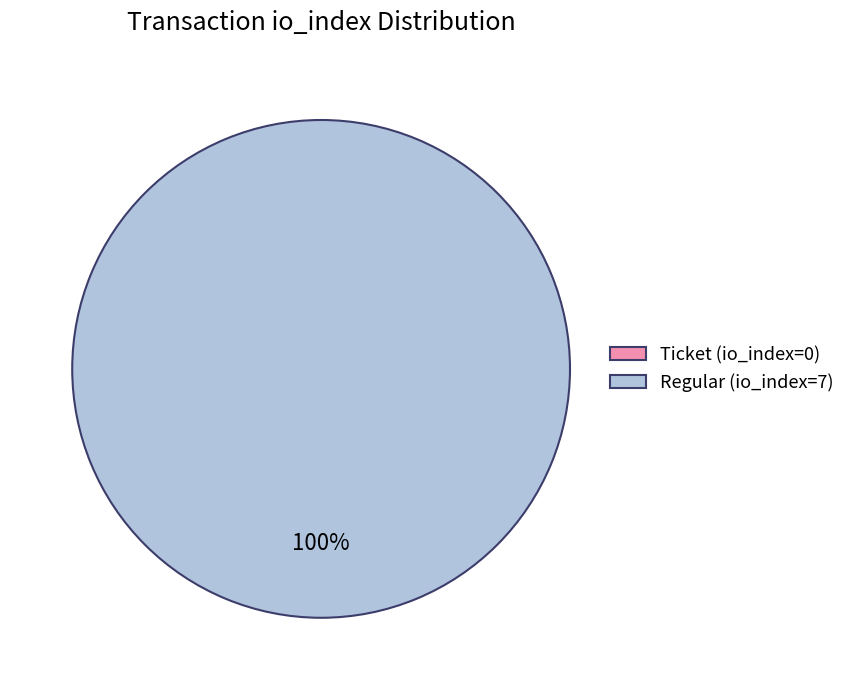

Is it true that Ticket (io_index=0) is 0% of the pie?

True